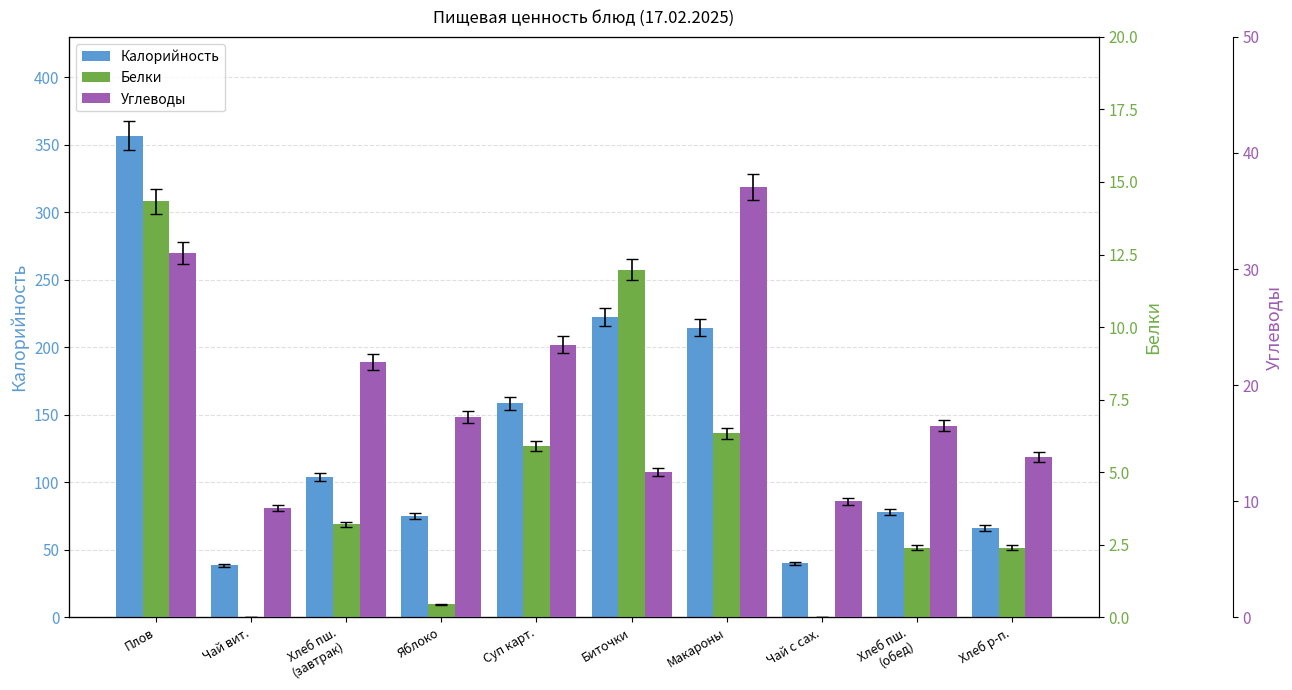

How many groups of bars are there?

10